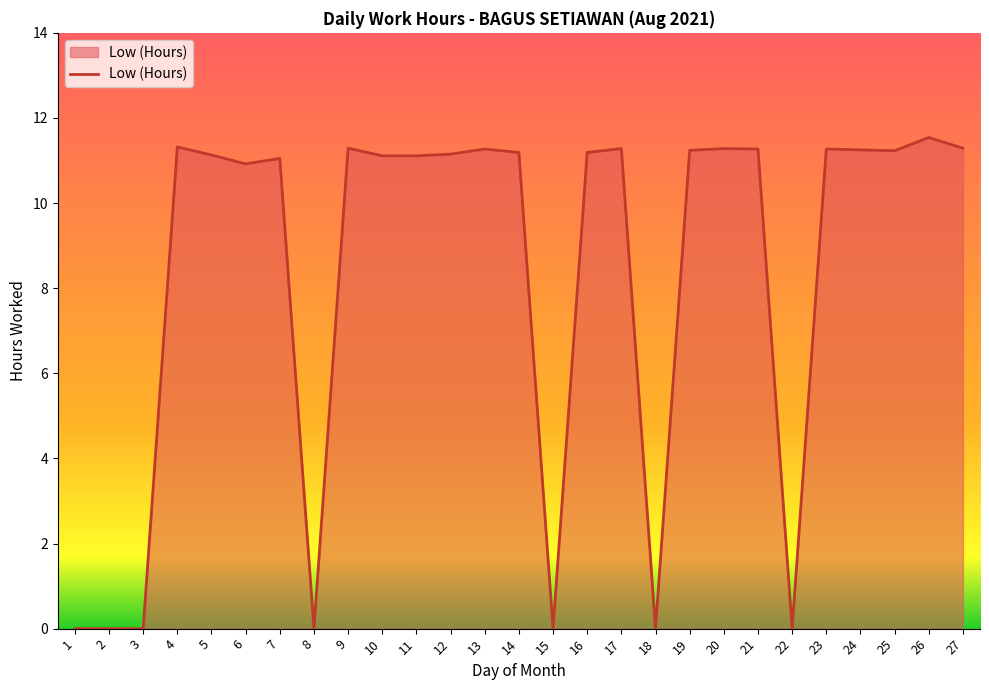

What is the change in value from 13 to 15?

-11.3